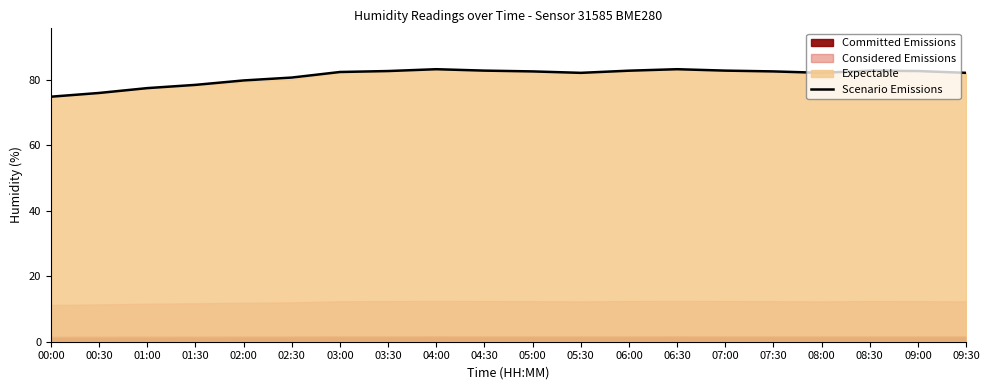

How many values exceed 82?

14